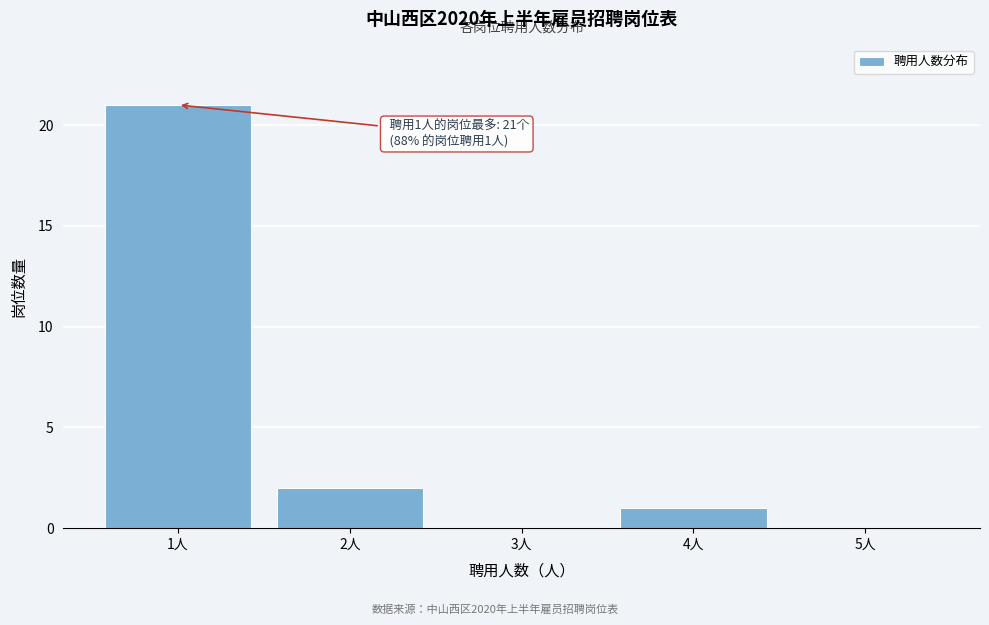

Reading left to right, list all the values displayed in this chart.

1人=21	2人=2	3人=0	4人=1	5人=0